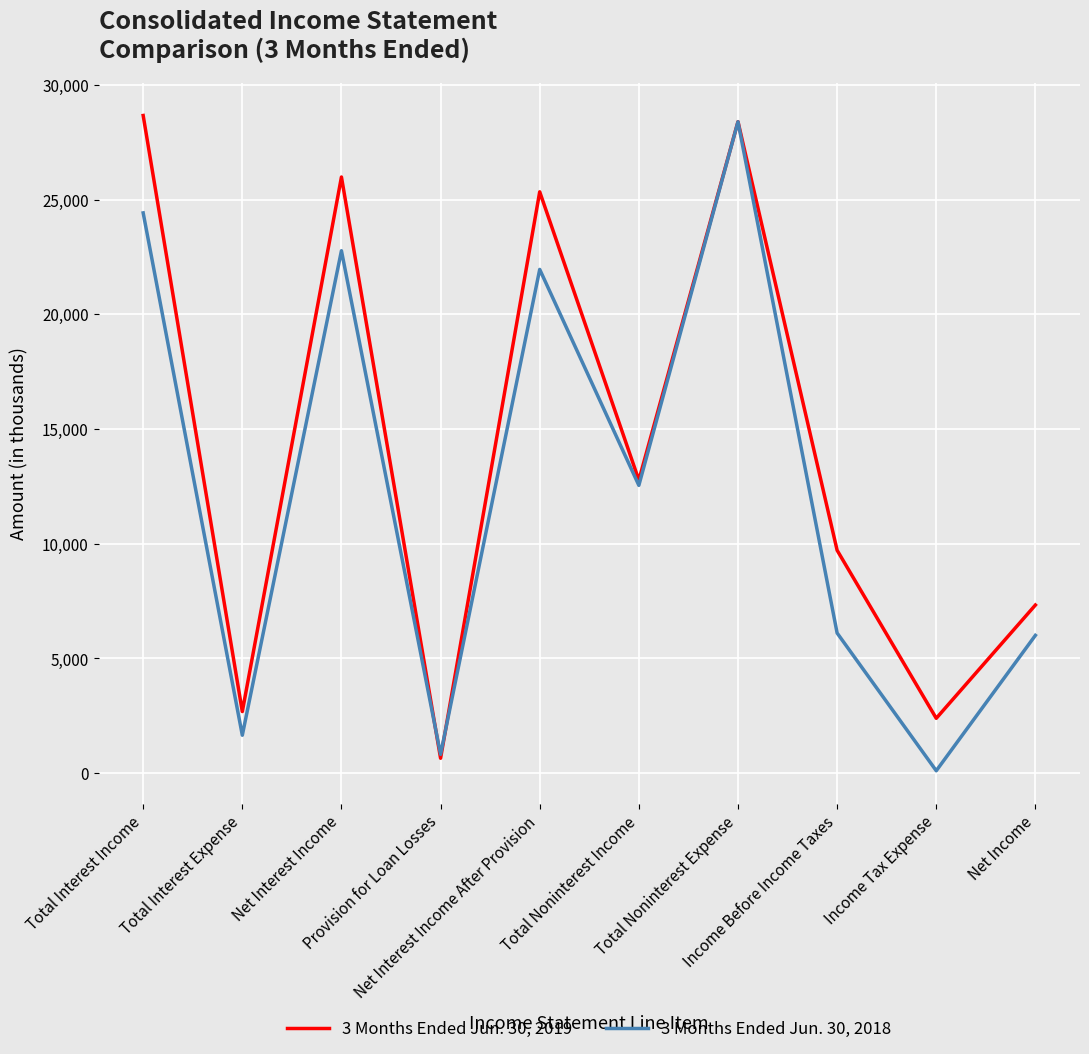

List the series in order of their peak value, lowest first.

3 Months Ended Jun. 30, 2018, 3 Months Ended Jun. 30, 2019